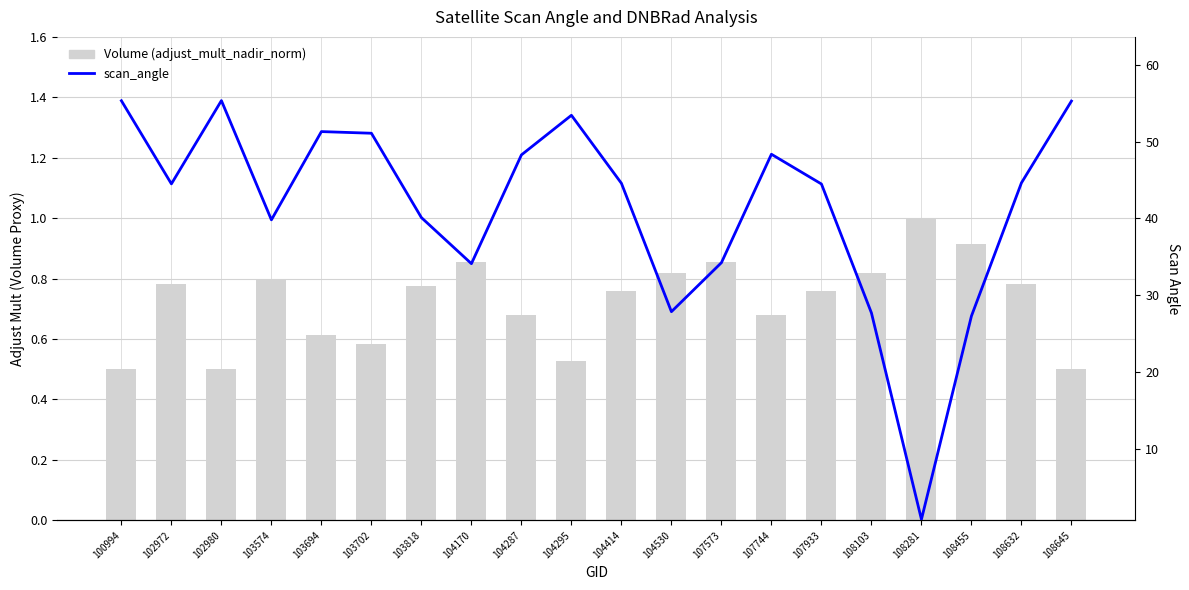

What is the average value of the Volume (adjust_mult_nadir_norm) series?

0.7